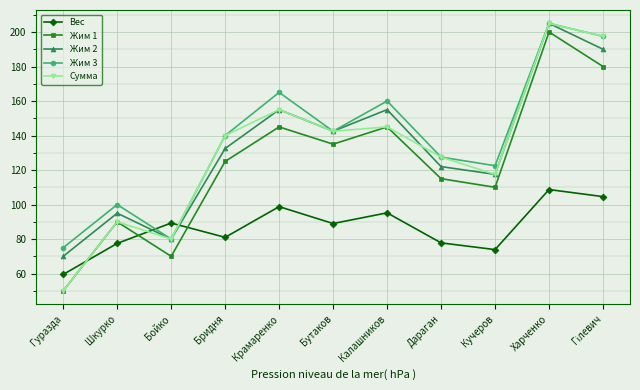

Is it true that Жим 2 equals 117.5 at Кучеров?

True